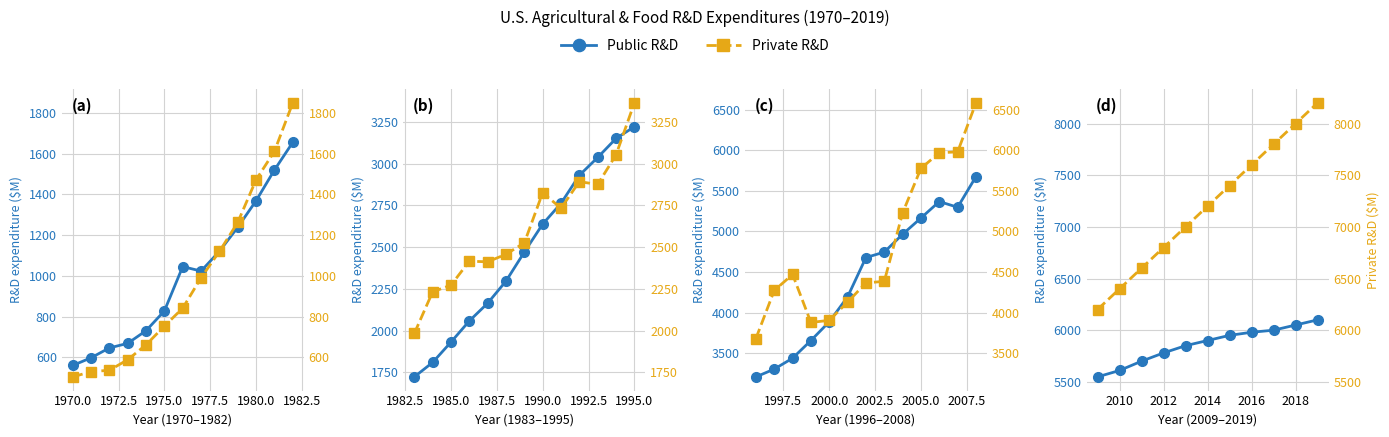

Is it true that Private R&D equals 9839 at 2010?

False